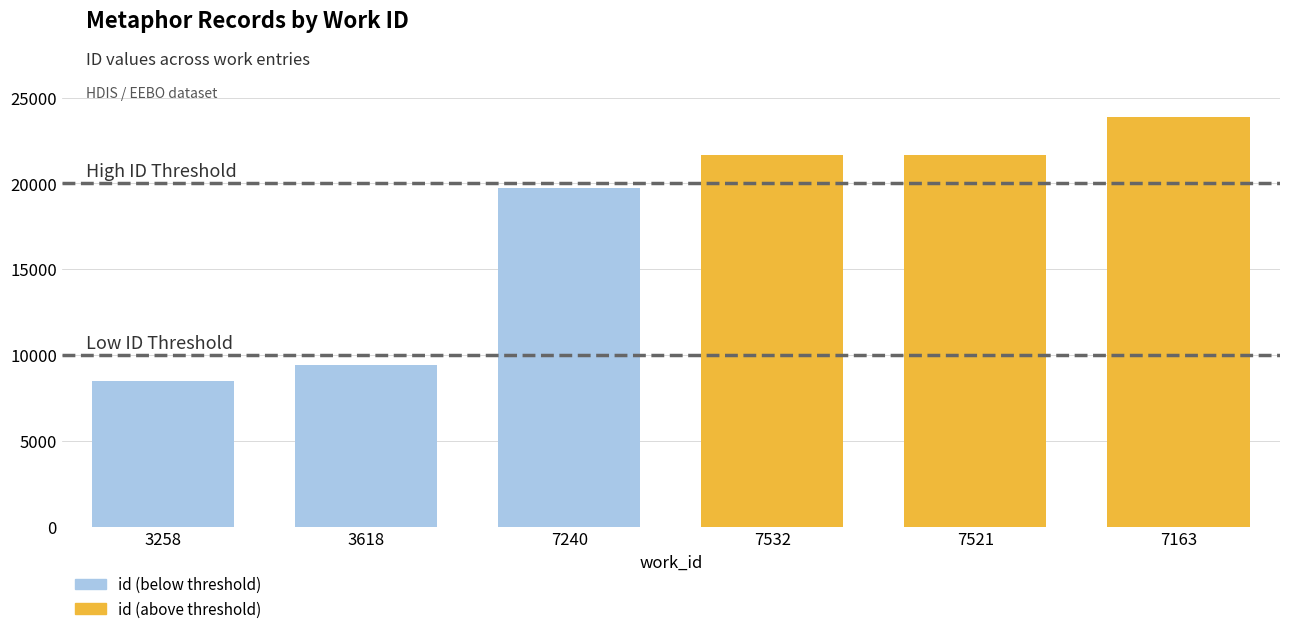

What is the ratio of the value at 7240 to the value at 3618?

2.1